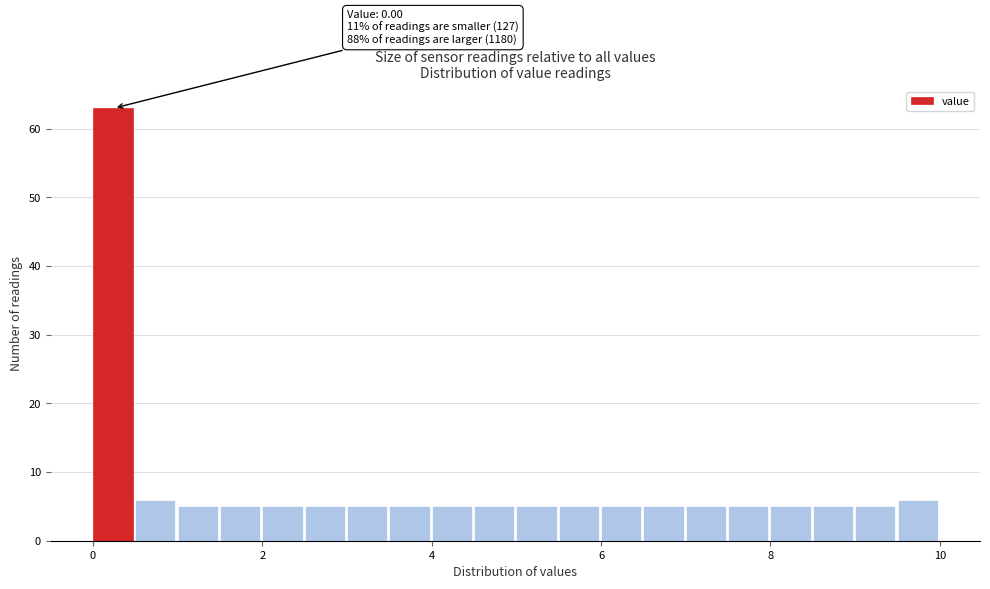

Around what value on the x-axis is the tallest bar? Give the approximate position of its centre, as read against the axis.

0.2